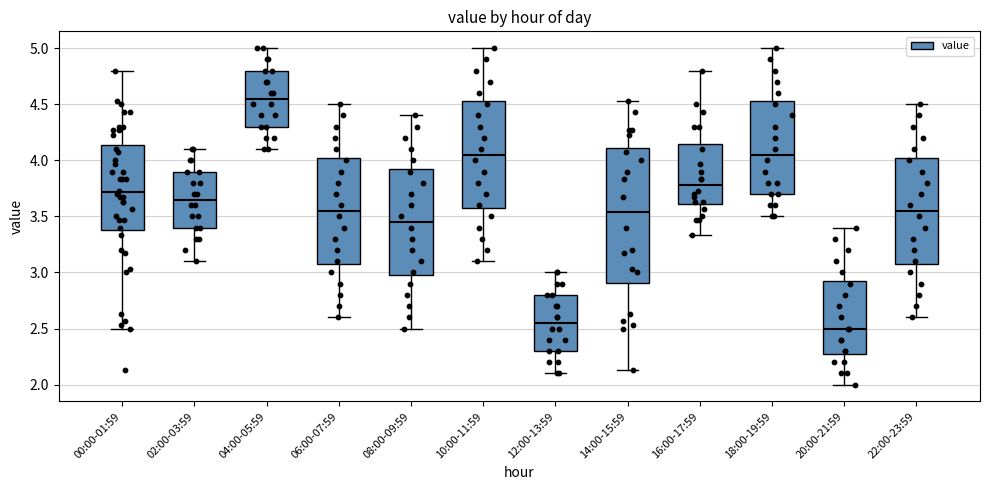

Comparing the boxes themselves (not the whiskers), which one is the tallest?

14:00-15:59